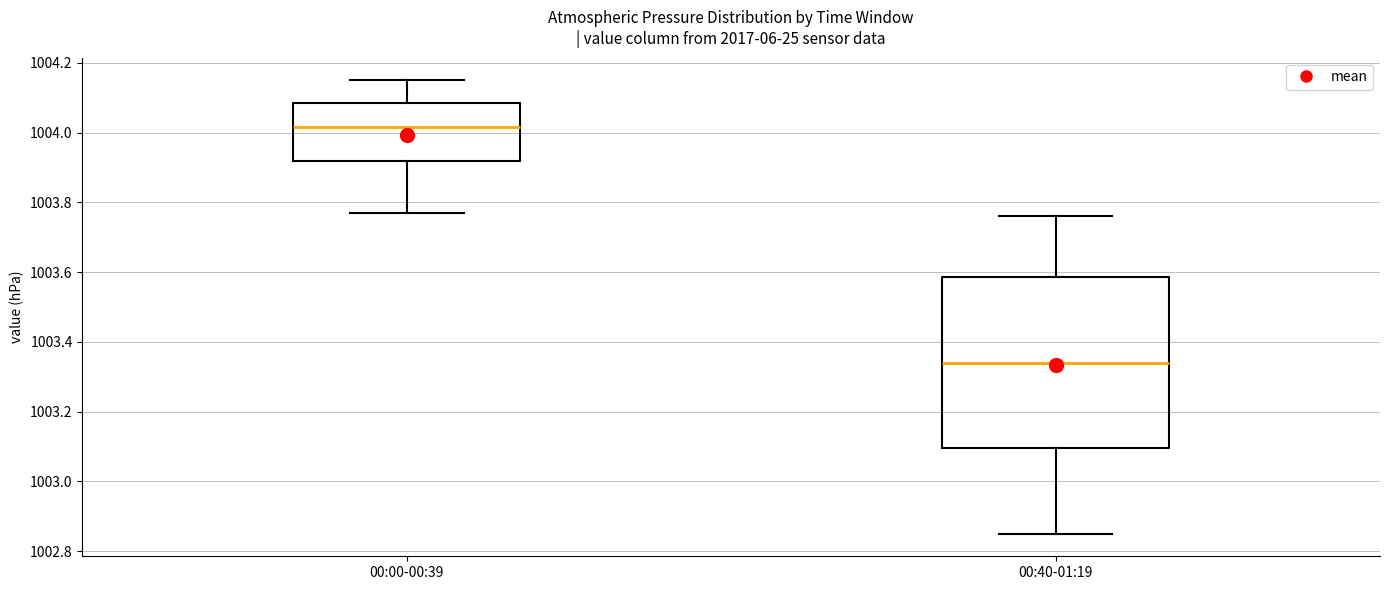

Reading left to right, transcribe this box plot: for each box, give where its median line is, the range the box spans, and where its two whiskers end, as read against the y-axis. The values are not printed on the chart, so give them approximately, as read against the axis.

00:00-00:39: median 1004.02, box 1003.92 to 1004.08, whiskers 1003.78 to 1004.16
00:40-01:19: median 1003.34, box 1003.10 to 1003.58, whiskers 1002.86 to 1003.76